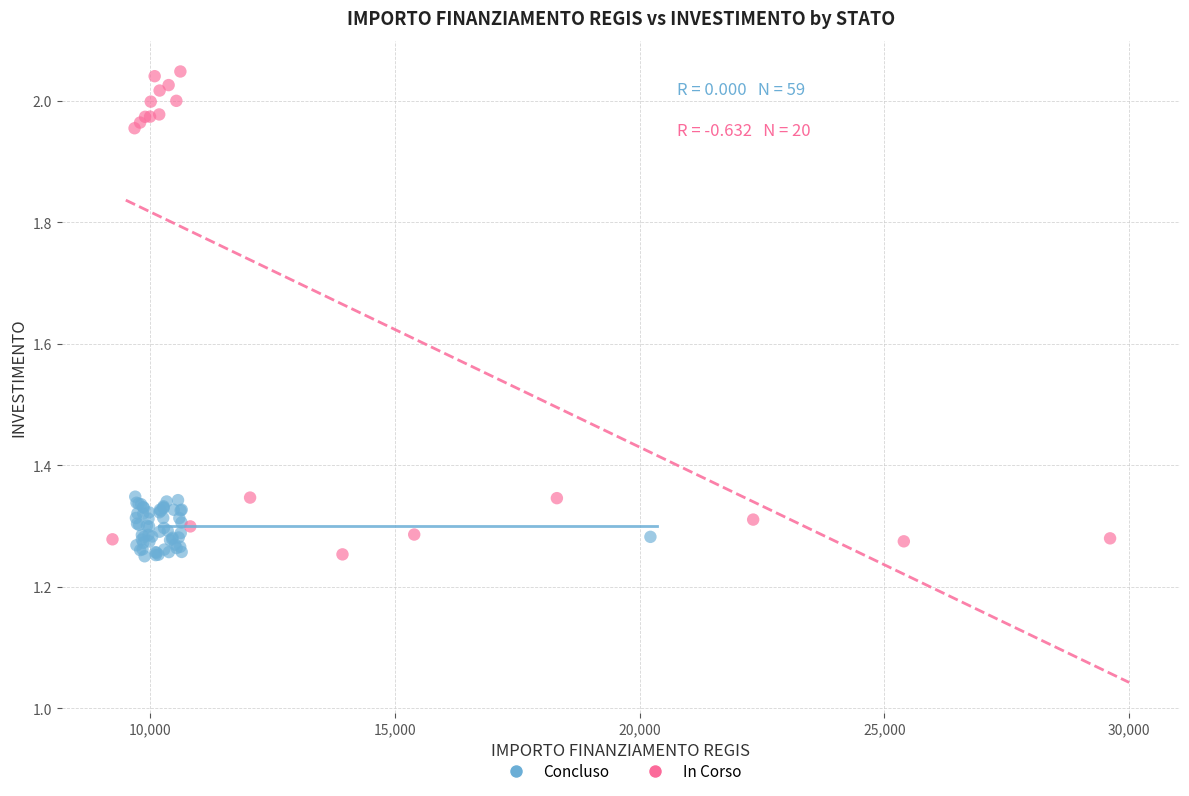

Which series has the widest spread of Y values?

In Corso